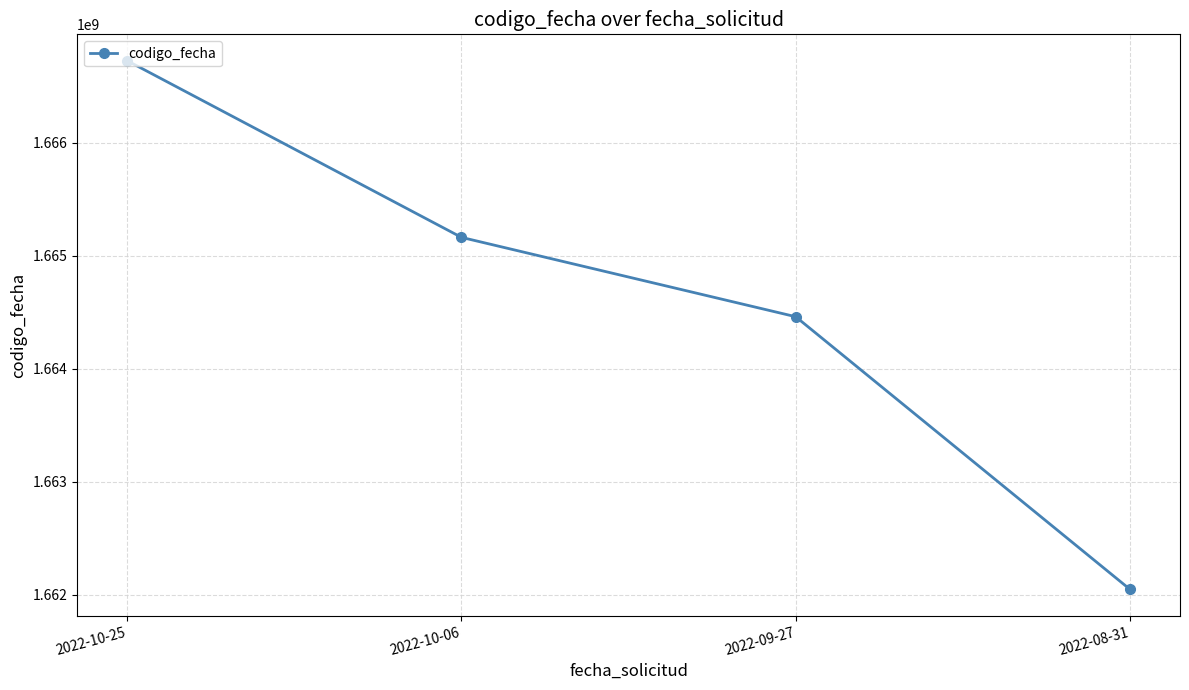

At which category does the chart reach its minimum across all series?

2022-08-31